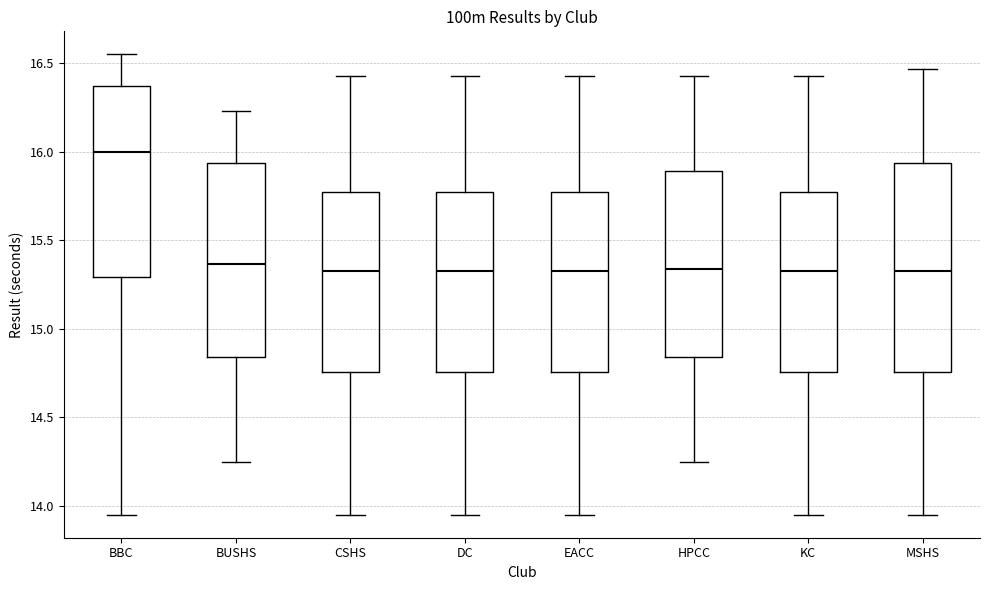

Reading left to right, read every box against the y-axis: the position of its median line, the range the box covers, and the ends of its whiskers. The values are not printed on the chart, so give them approximately, as read against the axis.

BBC: median 16.00, box 15.30 to 16.35, whiskers 13.95 to 16.55
BUSHS: median 15.35, box 14.85 to 15.95, whiskers 14.25 to 16.25
CSHS: median 15.35, box 14.75 to 15.75, whiskers 13.95 to 16.45
DC: median 15.35, box 14.75 to 15.75, whiskers 13.95 to 16.45
EACC: median 15.35, box 14.75 to 15.75, whiskers 13.95 to 16.45
HPCC: median 15.35, box 14.85 to 15.90, whiskers 14.25 to 16.45
KC: median 15.35, box 14.75 to 15.75, whiskers 13.95 to 16.45
MSHS: median 15.35, box 14.75 to 15.95, whiskers 13.95 to 16.45